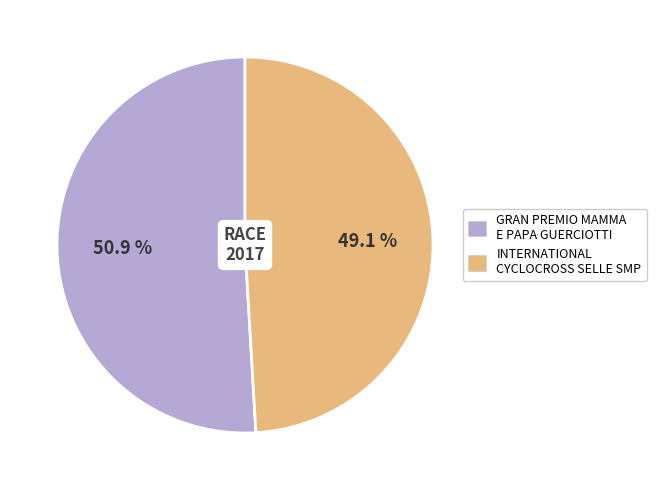

Is there any slice that represents more than half of the pie?

Yes